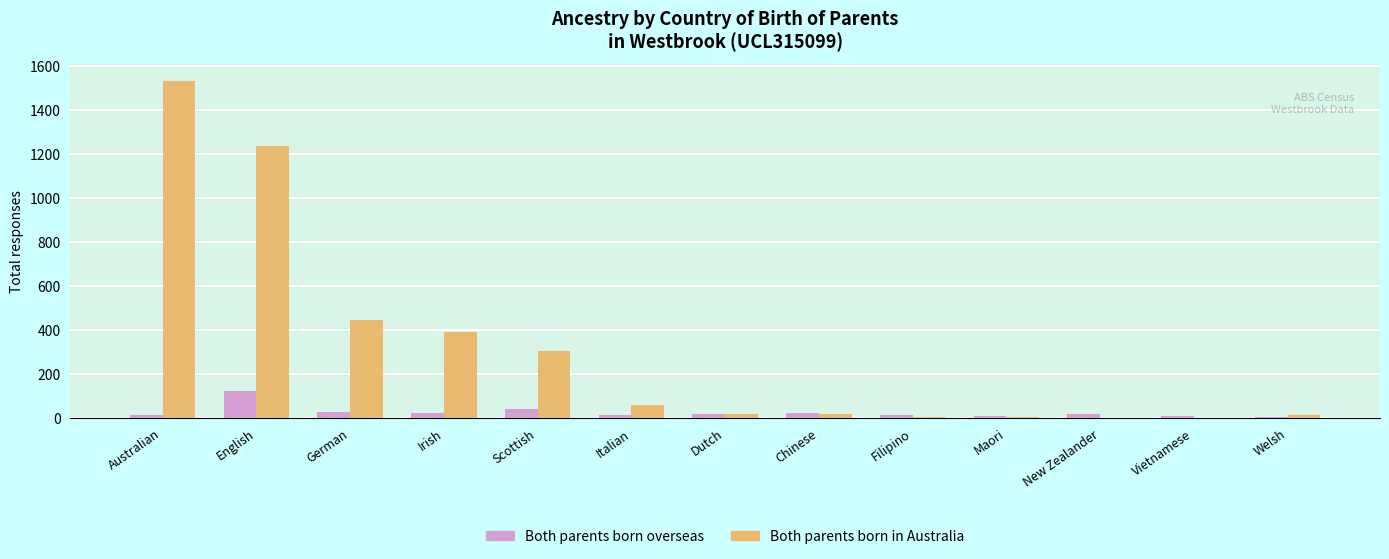

What is the sum of all Both parents born in Australia values?

4022